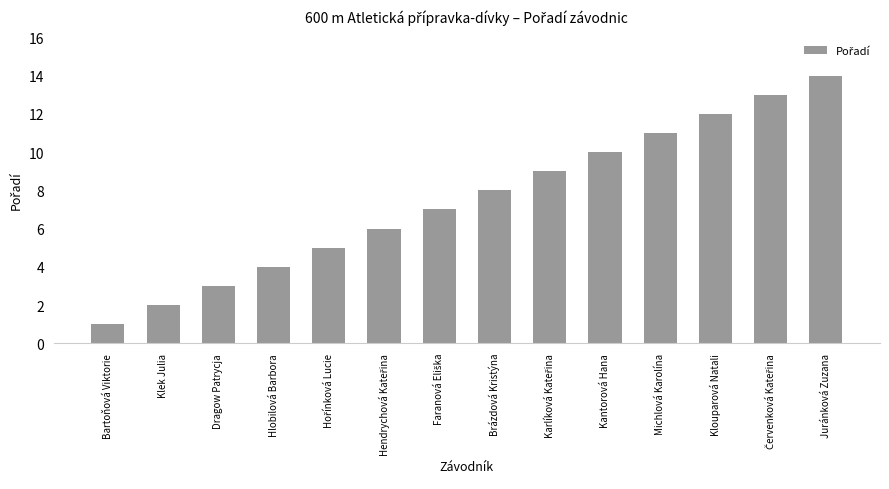

True or false: the data shows 4 at Hlobilová Barbora.

True